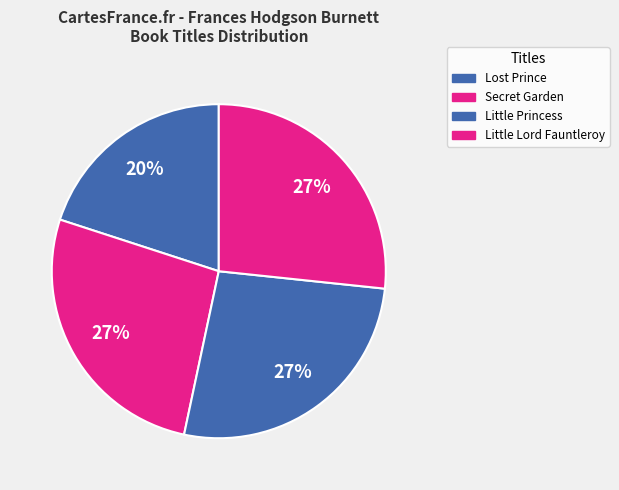

How many segments does this pie chart have?

4